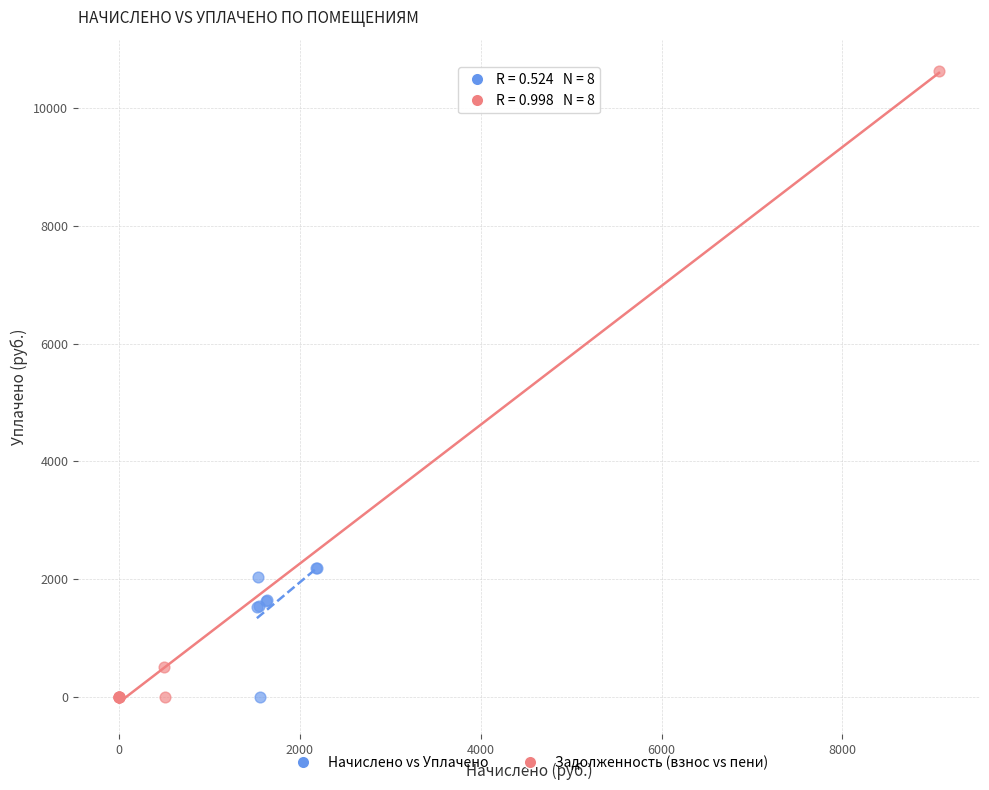

Which series has the largest Y range (max minus min)?

Задолженность (взнос vs пени)